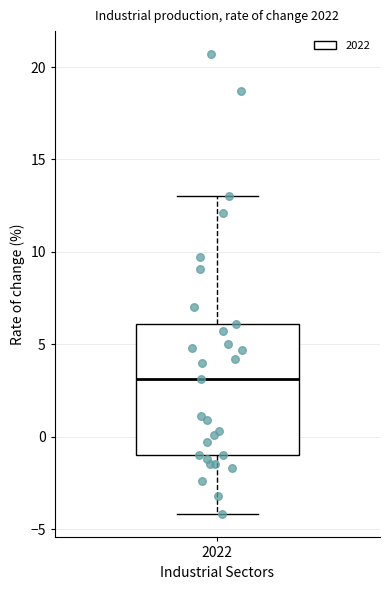

Transcribe this box plot: give where the median line is, the range the box spans, and where the two whiskers end, as read against the y-axis. The values are not printed on the chart, so give them approximately, as read against the axis.

median 3, box -1 to 6, whiskers -4 to 13